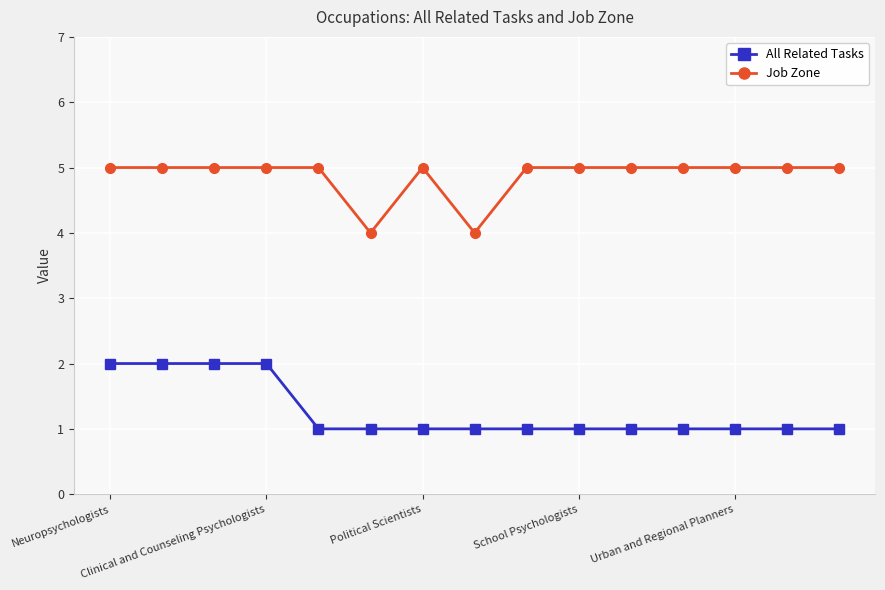

What is the value of the Job Zone point at the 14th from the left?

5